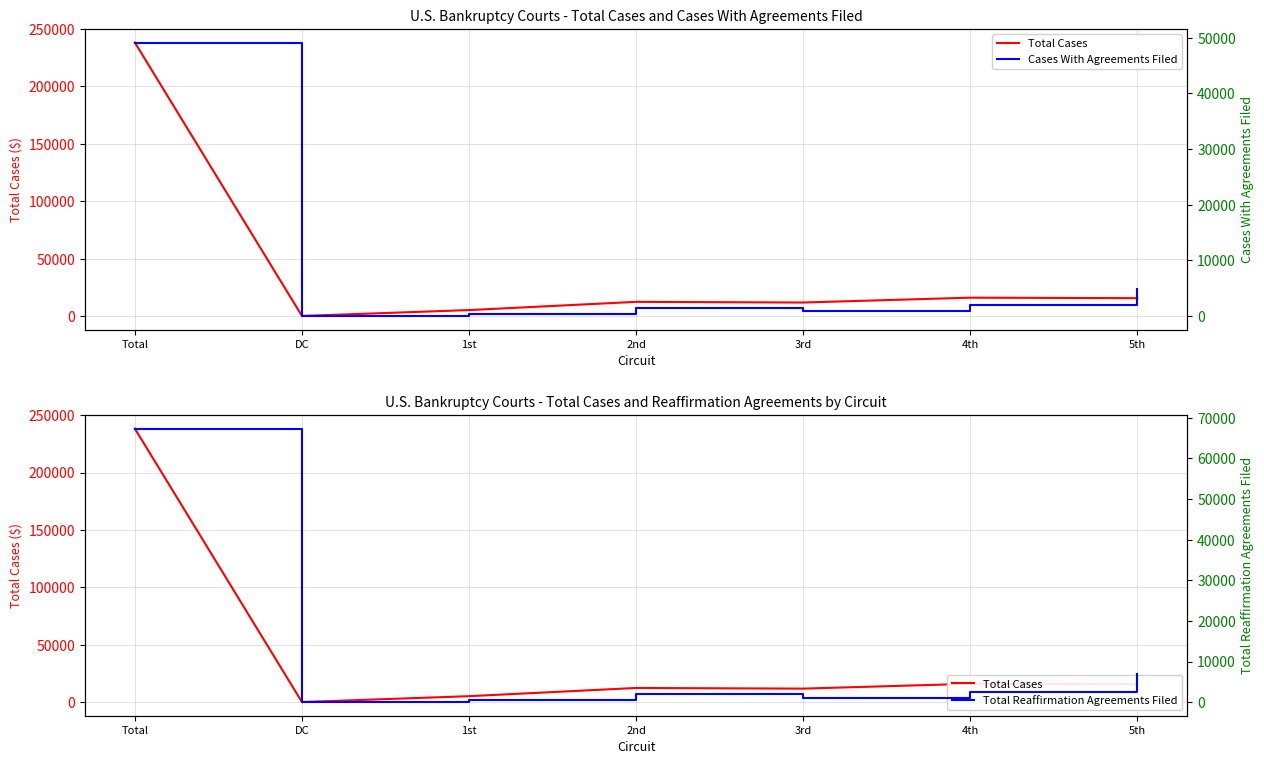

True or false: Cases With Agreements Filed and Total Reaffirmation Agreements Filed intersect in this chart.

False